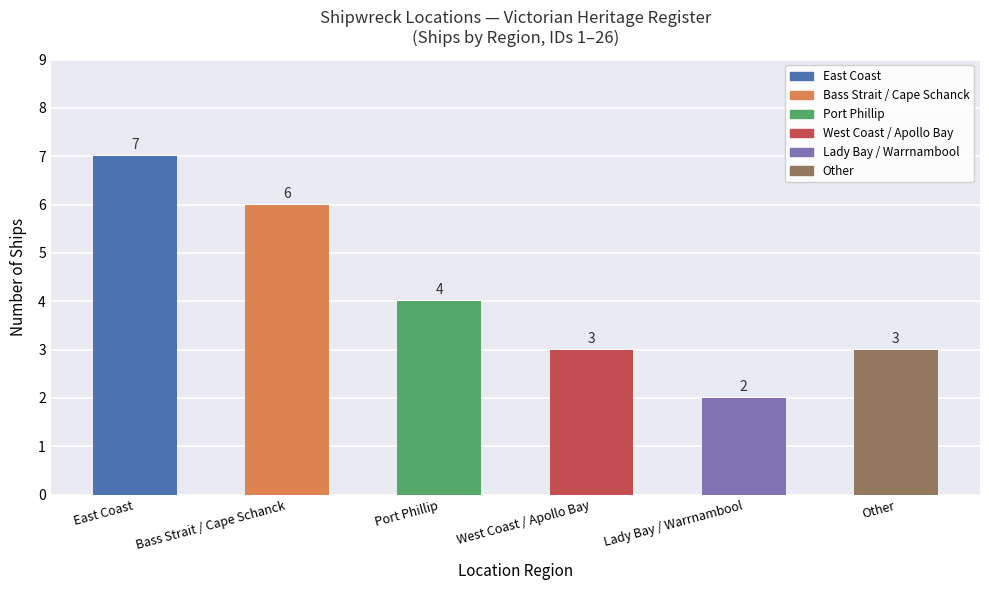

Are the bars horizontal?

No